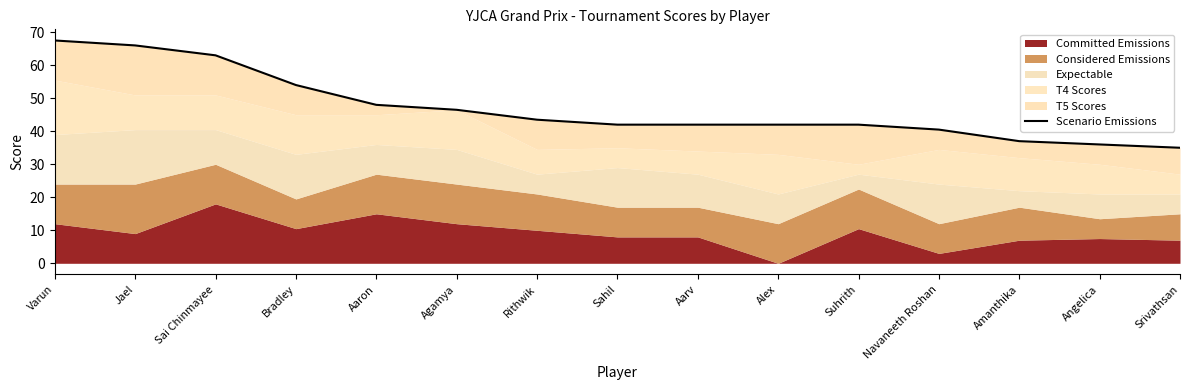

What is the greatest value displayed?

67.5